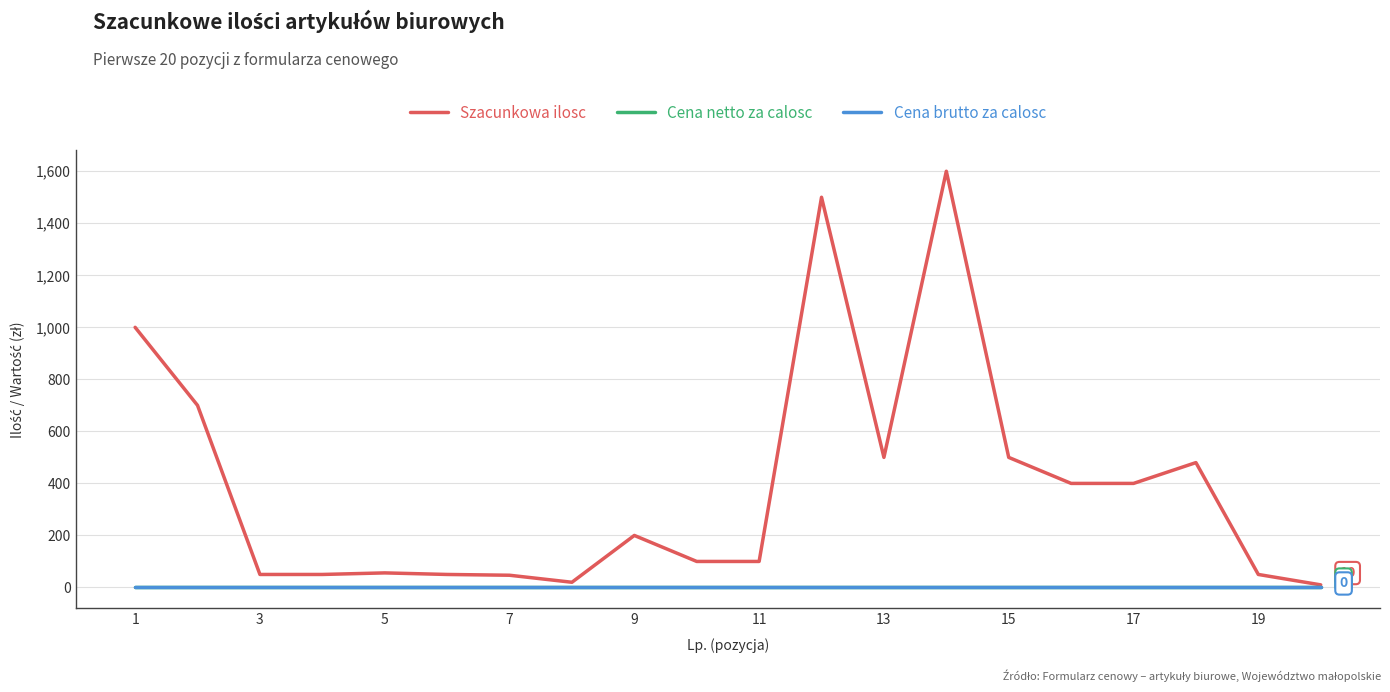

Does the chart display data point markers on the line(s)?

No